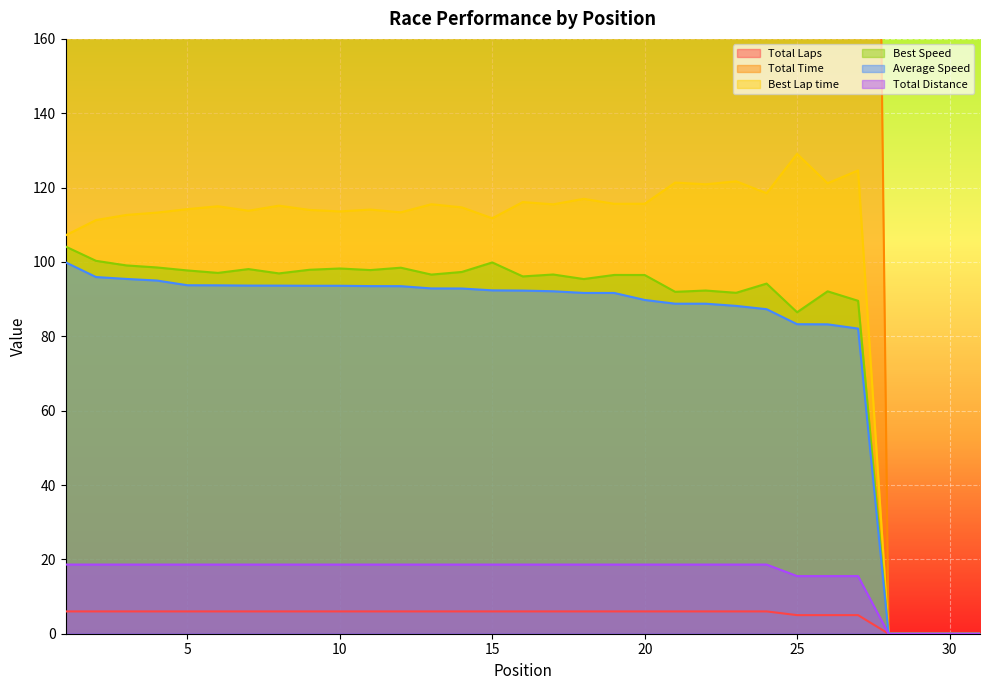

List the series in order of their peak value, lowest first.

Total Laps, Total Distance, Average Speed, Best Speed, Best Lap time, Total Time